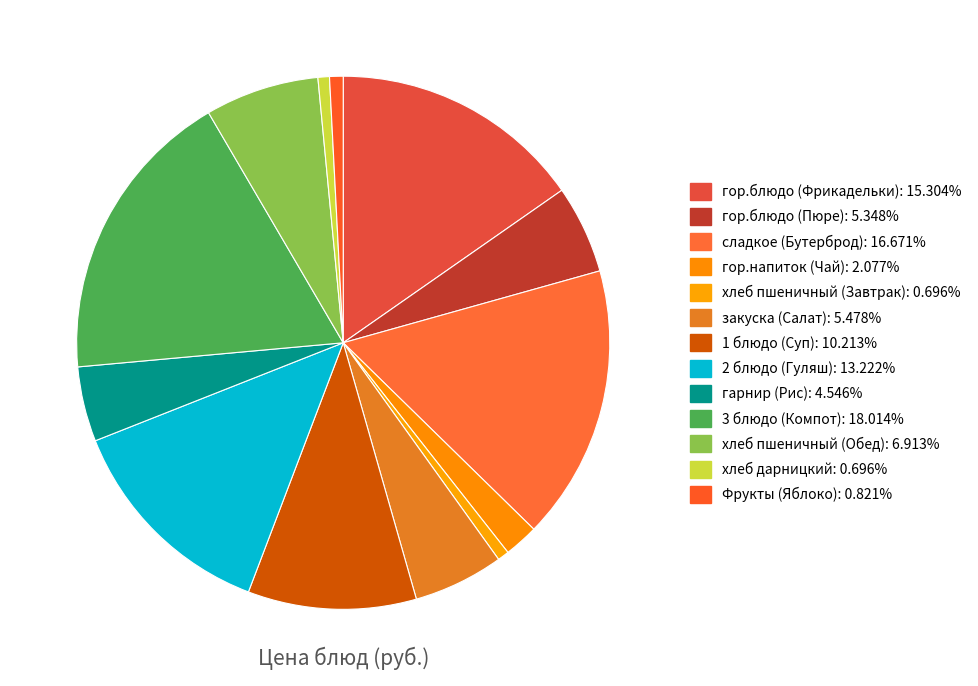

True or false: 3 блюдо (Компот) accounts for 28% of the total.

False